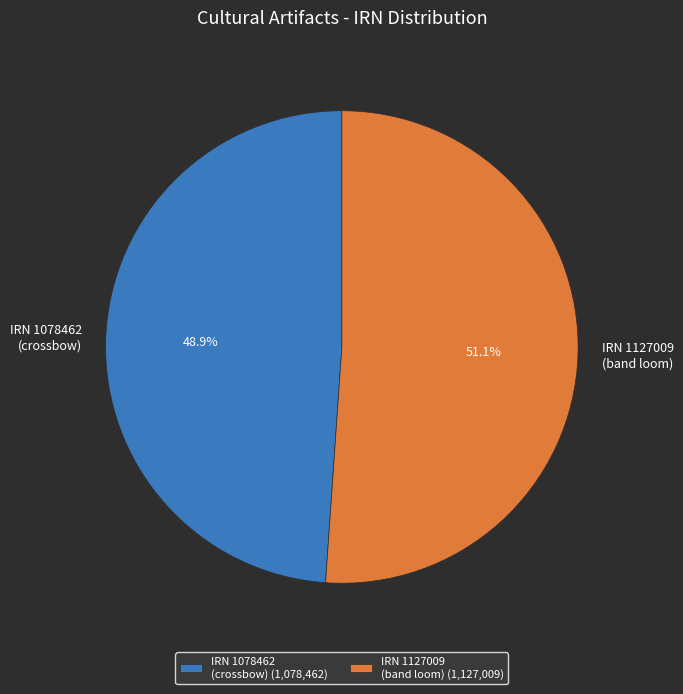

How many segments does this pie chart have?

2